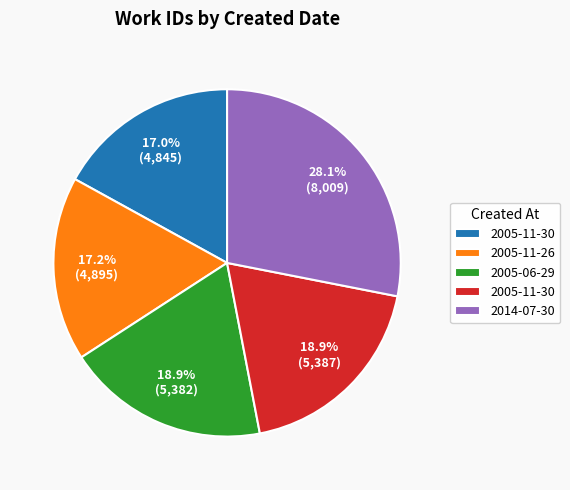

Is there any slice that represents more than half of the pie?

No